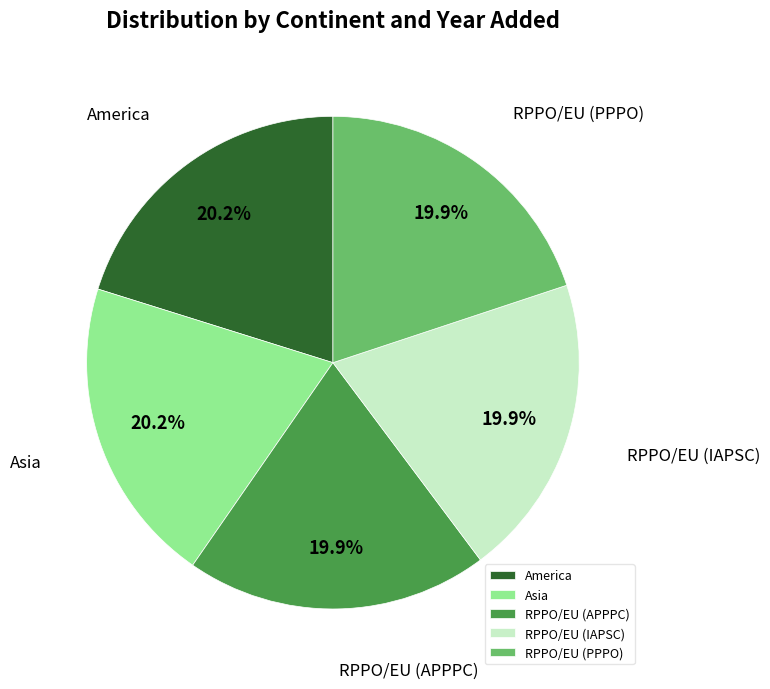

Is there any slice that represents more than half of the pie?

No